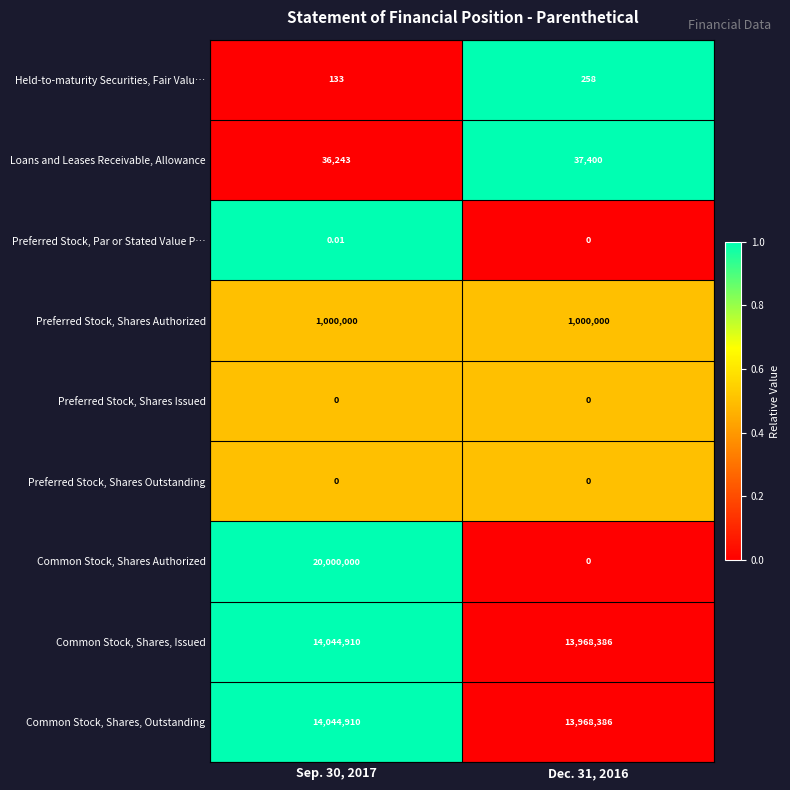

Between Sep. 30, 2017 and Dec. 31, 2016, which series saw the biggest shift?

Common Stock, Shares Authorized